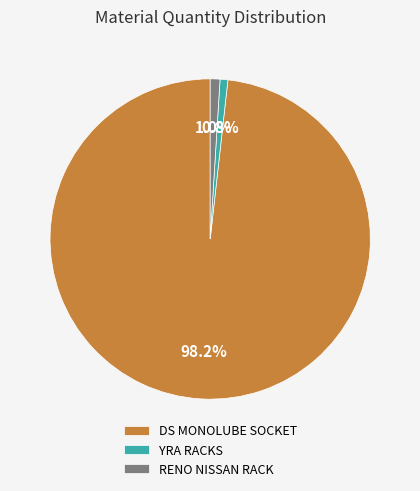

What is the majority slice?

DS MONOLUBE SOCKET